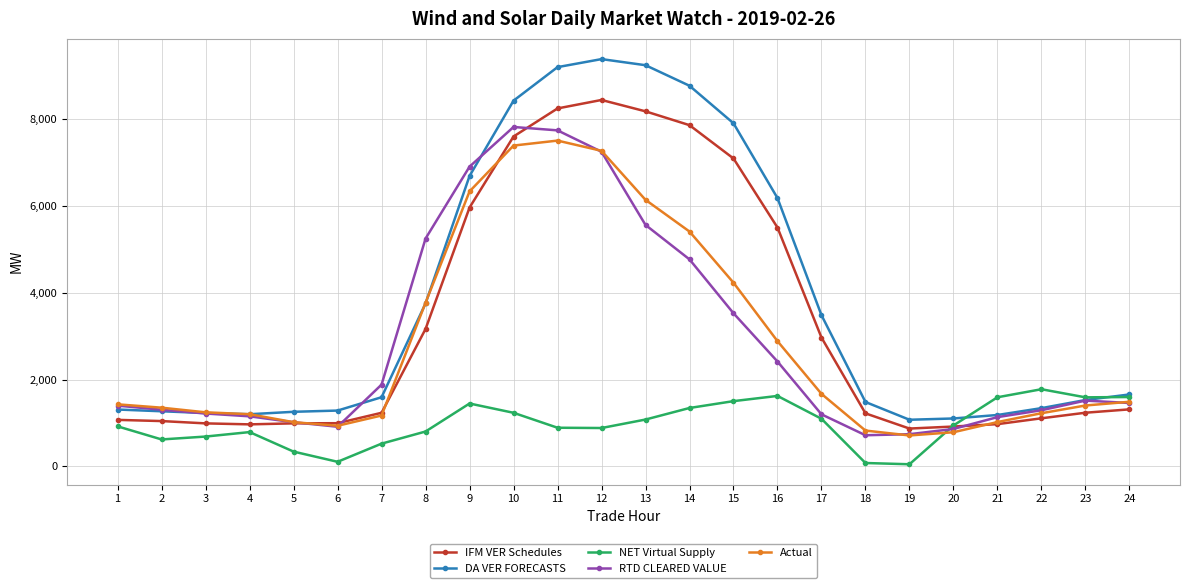

Count the number of categories in the chart.

24